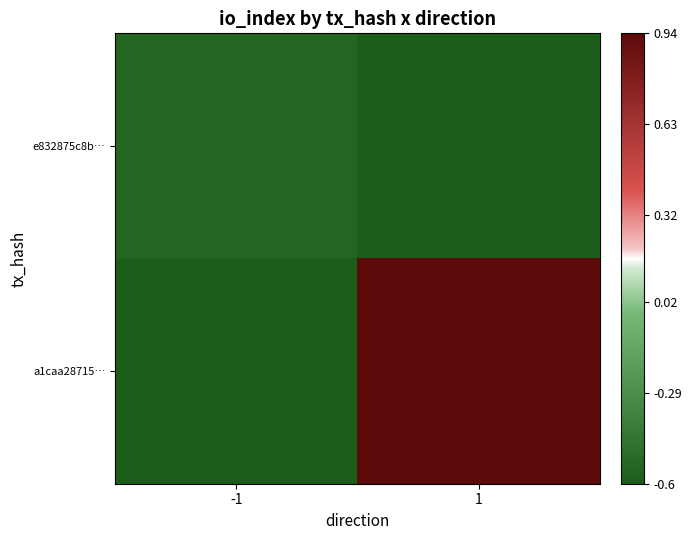

Reading right to left, what are all the values shown in this chart?

e832875c8b…: 1=-0.6	-1=-0.5
a1caa28715…: 1=0.9	-1=-0.6